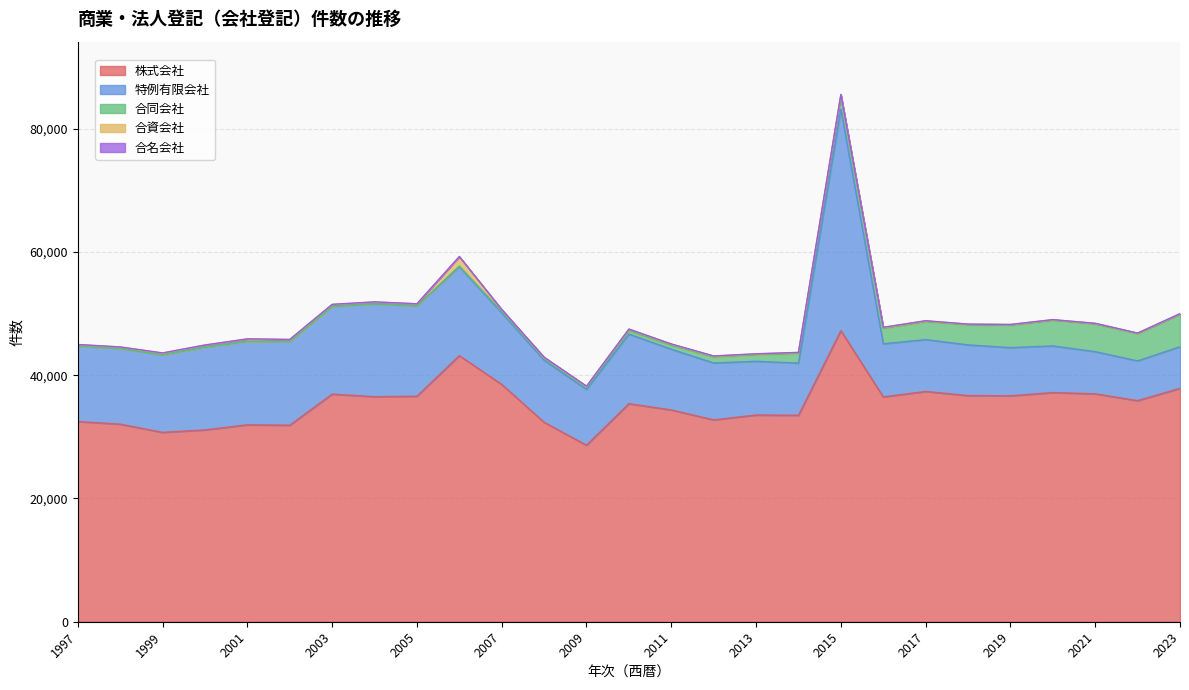

Is the value of 合資会社 at 2018 greater than the value of 特例有限会社 at 2005?

No